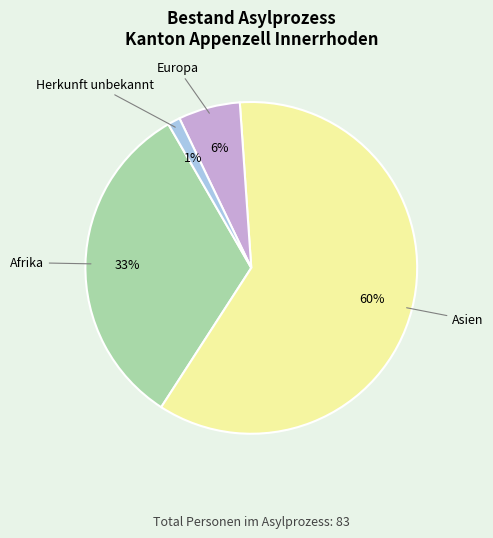

How many segments does this pie chart have?

4